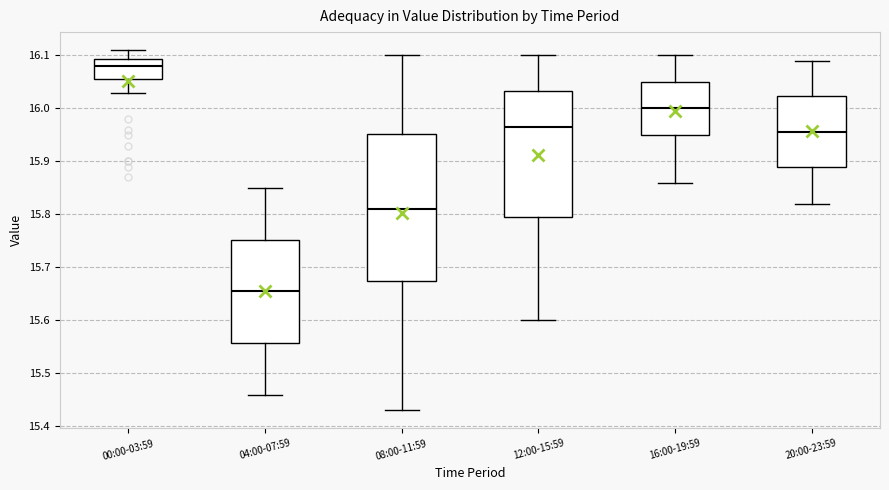

Reading left to right, transcribe this box plot: for each box, give where its median line is, the range the box spans, and where its two whiskers end, as read against the y-axis. The values are not printed on the chart, so give them approximately, as read against the axis.

00:00-03:59: median 16.08, box 16.06 to 16.09, whiskers 16.03 to 16.11
04:00-07:59: median 15.66, box 15.56 to 15.75, whiskers 15.46 to 15.85
08:00-11:59: median 15.81, box 15.68 to 15.95, whiskers 15.43 to 16.10
12:00-15:59: median 15.97, box 15.80 to 16.03, whiskers 15.60 to 16.10
16:00-19:59: median 16.00, box 15.95 to 16.05, whiskers 15.86 to 16.10
20:00-23:59: median 15.96, box 15.89 to 16.02, whiskers 15.82 to 16.09